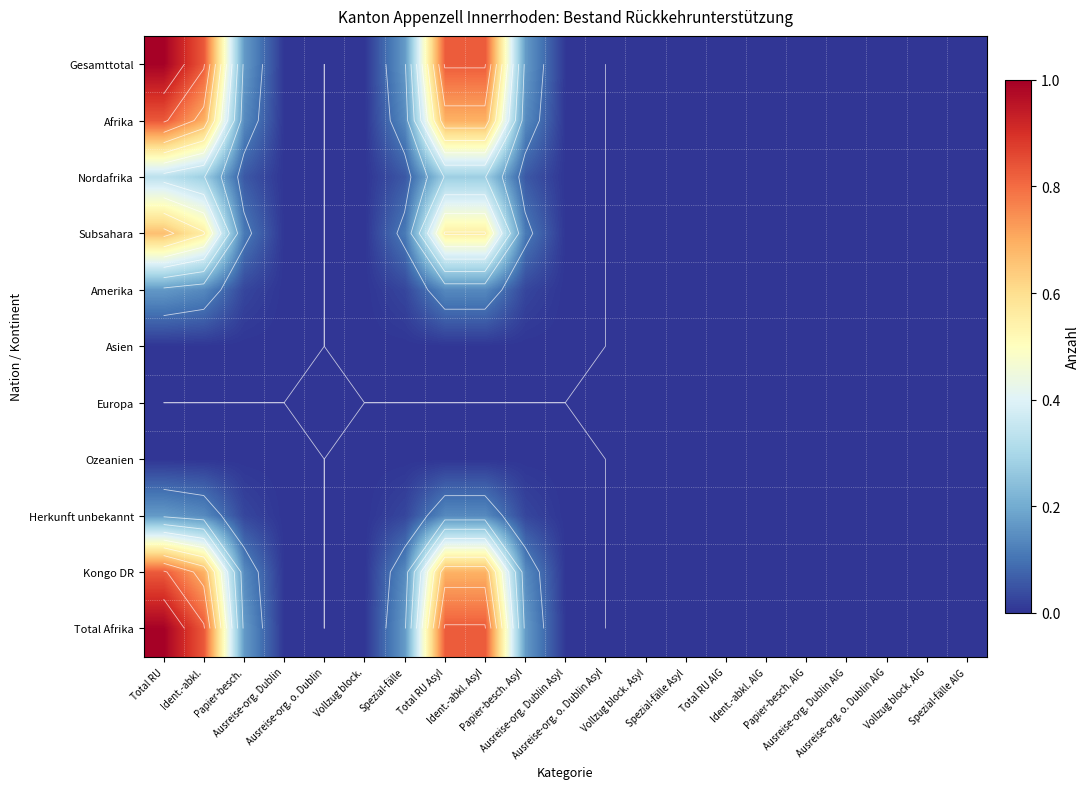

What is the greatest value displayed?

1.0